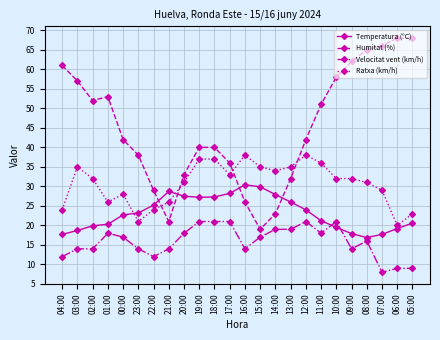

What is the maximum value shown in the chart?

68.0